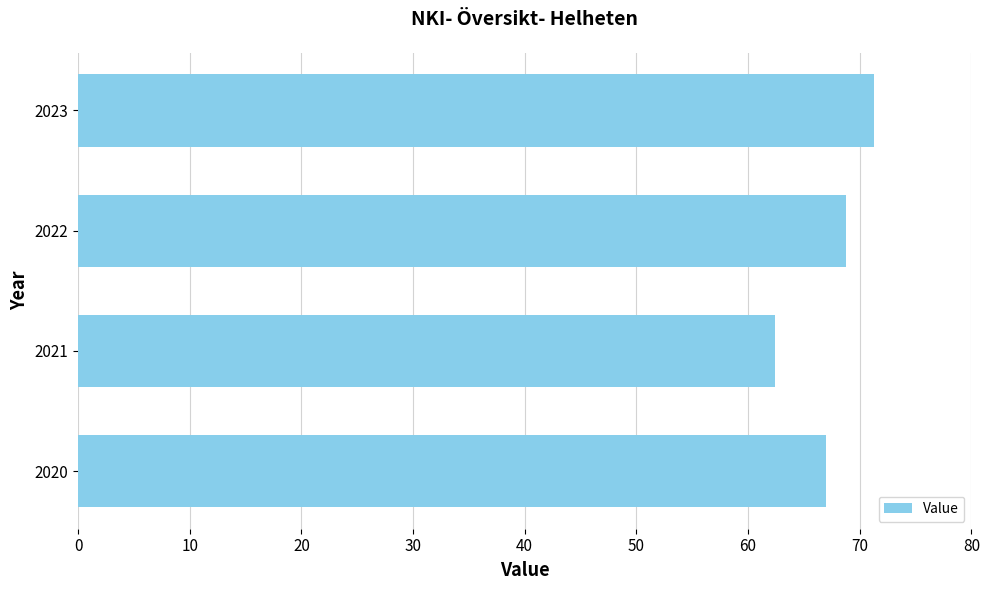

How many series are shown in this chart?

1